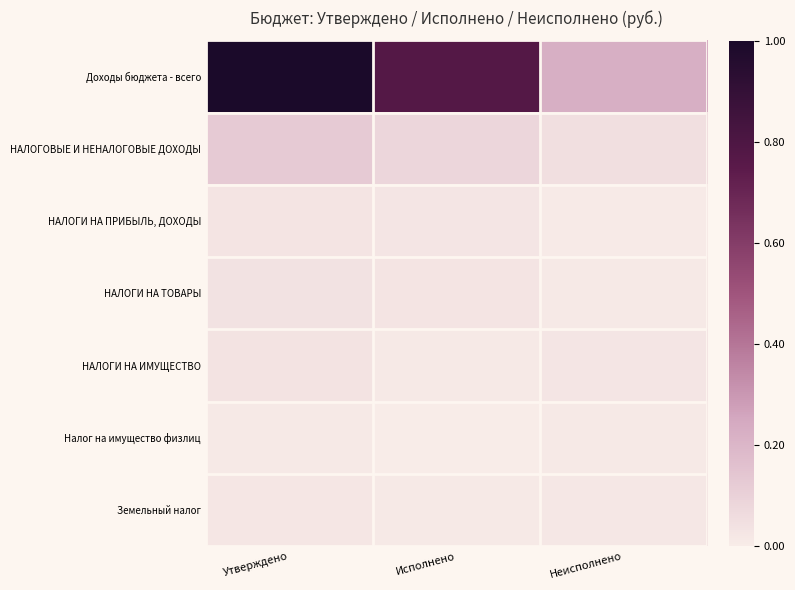

Reading right to left, extract all data points from this chart.

Доходы бюджета - всего: Неисполнено=0.2	Исполнено=0.8	Утверждено=1.0
НАЛОГОВЫЕ И НЕНАЛОГОВЫЕ ДОХОДЫ: Неисполнено=0.0	Исполнено=0.1	Утверждено=0.1
НАЛОГИ НА ПРИБЫЛЬ, ДОХОДЫ: Неисполнено=0.0	Исполнено=0.0	Утверждено=0.0
НАЛОГИ НА ТОВАРЫ: Неисполнено=0.0	Исполнено=0.0	Утверждено=0.0
НАЛОГИ НА ИМУЩЕСТВО: Неисполнено=0.0	Исполнено=0.0	Утверждено=0.0
Налог на имущество физлиц: Неисполнено=0.0	Исполнено=0.0	Утверждено=0.0
Земельный налог: Неисполнено=0.0	Исполнено=0.0	Утверждено=0.0